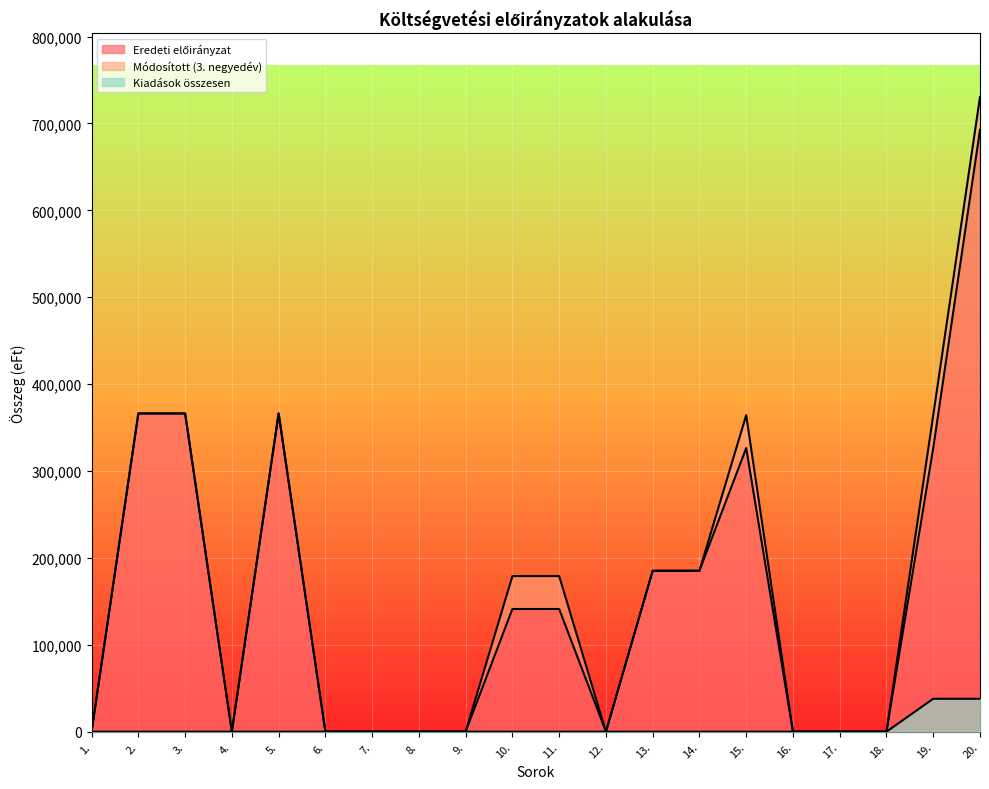

True or false: Eredeti előirányzat and Módosított (3. negyedév) intersect in this chart.

False